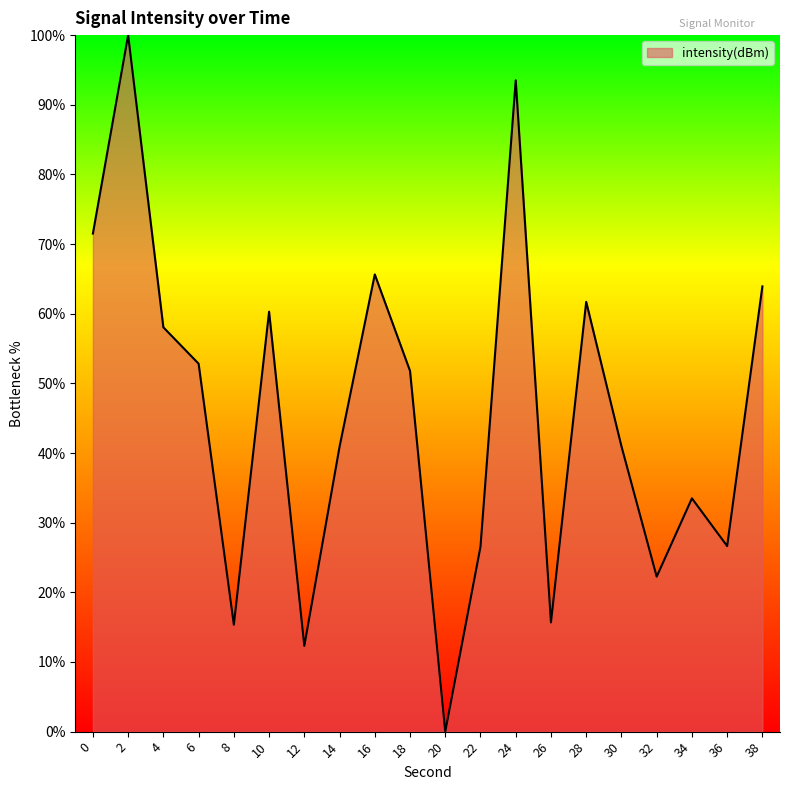

What is the maximum value shown in the chart?

100.0